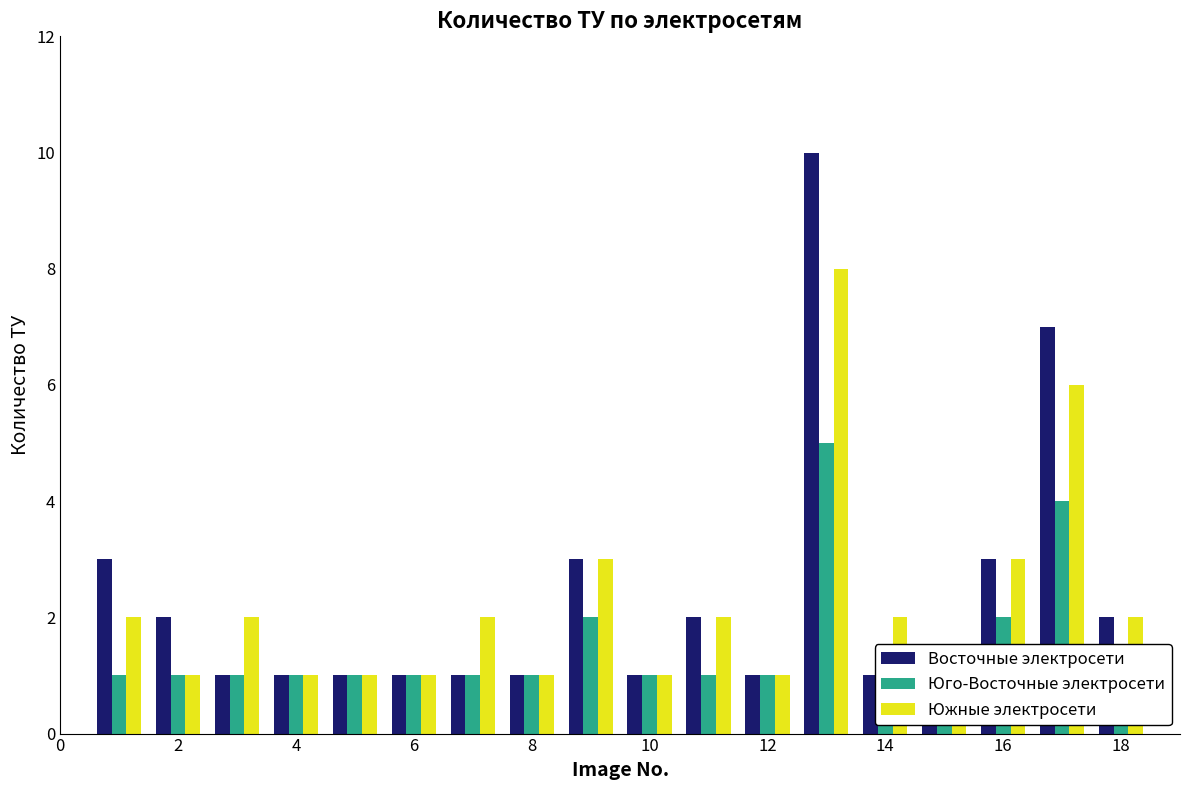

Reading left to right, transcribe all the data shown in this chart.

Восточные электросети: 3	2	1	1	1	1	1	1	3	1	2	1	10	1	1	3	7	2
Юго-Восточные электросети: 1	1	1	1	1	1	1	1	2	1	1	1	5	1	1	2	4	1
Южные электросети: 2	1	2	1	1	1	2	1	3	1	2	1	8	2	1	3	6	2